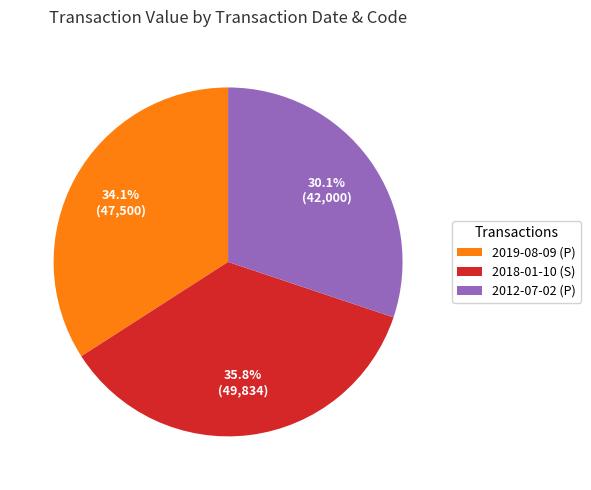

Do 2019-08-09 (P) and 2018-01-10 (S) together represent more than half of the pie?

Yes